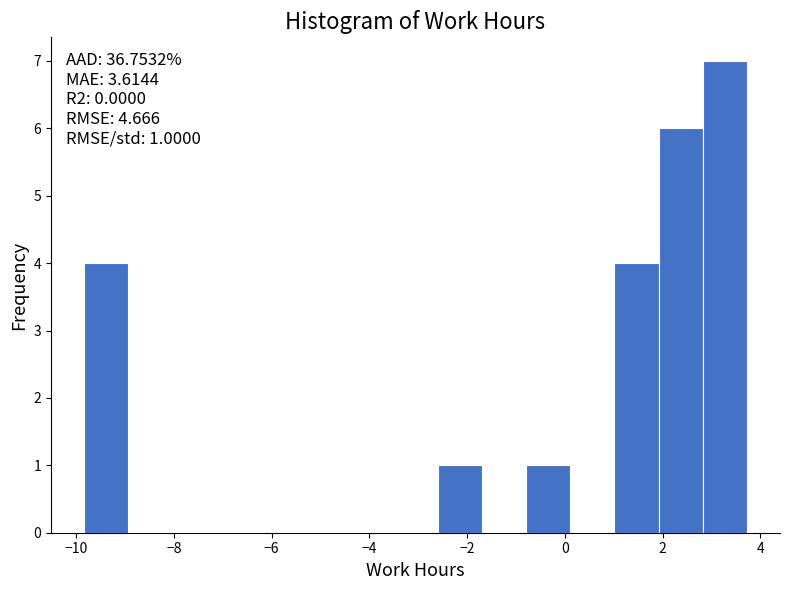

Which range on the x-axis has the tallest bar?

2.8 to 3.8